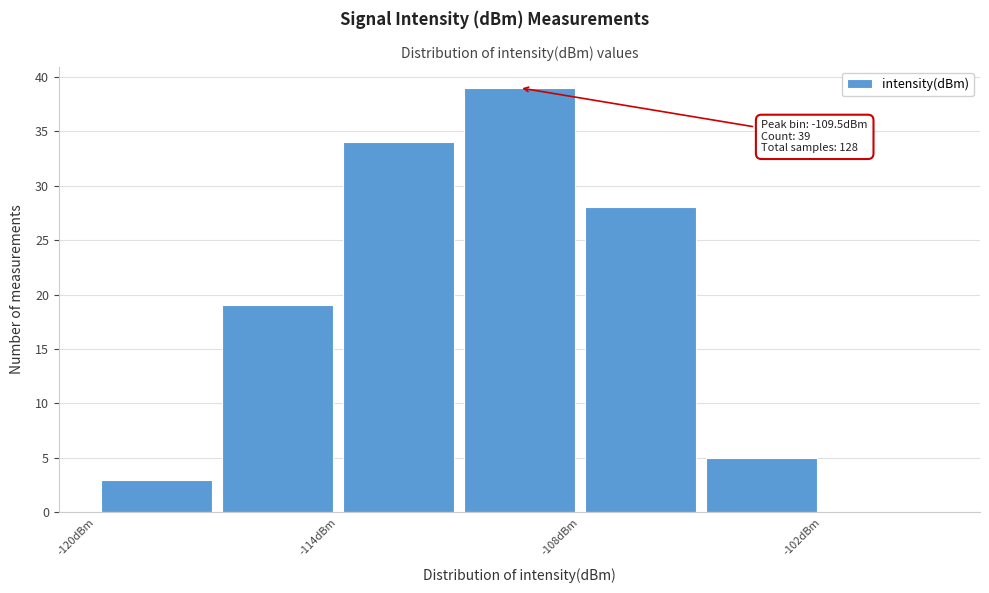

Around what value on the x-axis is the tallest bar? Give the approximate position of its centre, as read against the axis.

-109